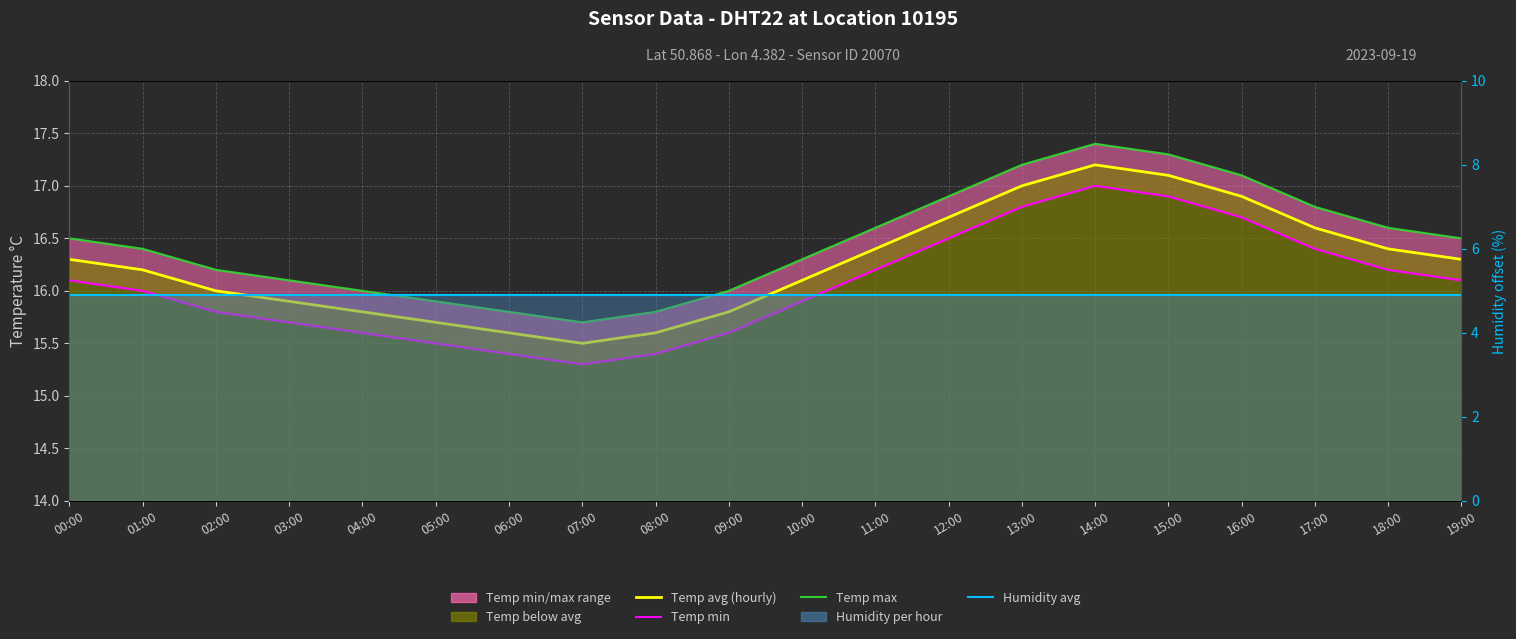

Reading right to left, transcribe all the data shown in this chart.

Temp avg (hourly): 16.3	16.4	16.6	16.9	17.1	17.2	17.0	16.7	16.4	16.1	15.8	15.6	15.5	15.6	15.7	15.8	15.9	16.0	16.2	16.3
Temp min: 16.1	16.2	16.4	16.7	16.9	17.0	16.8	16.5	16.2	15.9	15.6	15.4	15.3	15.4	15.5	15.6	15.7	15.8	16.0	16.1
Temp max: 16.5	16.6	16.8	17.1	17.3	17.4	17.2	16.9	16.6	16.3	16.0	15.8	15.7	15.8	15.9	16.0	16.1	16.2	16.4	16.5
Humidity avg: 4.9	4.9	4.9	4.9	4.9	4.9	4.9	4.9	4.9	4.9	4.9	4.9	4.9	4.9	4.9	4.9	4.9	4.9	4.9	4.9